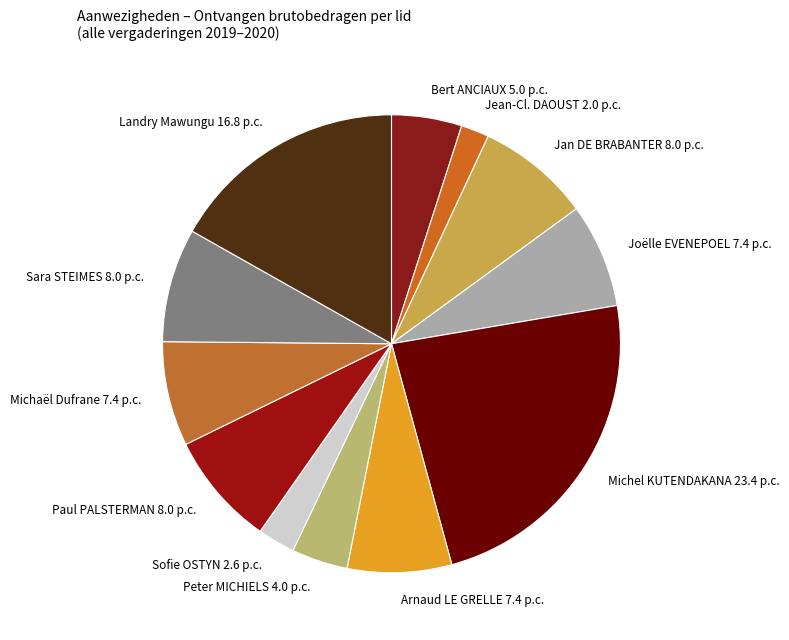

Approximately how many times larger is the value at Bert ANCIAUX compared to Sara STEIMES?

0.6